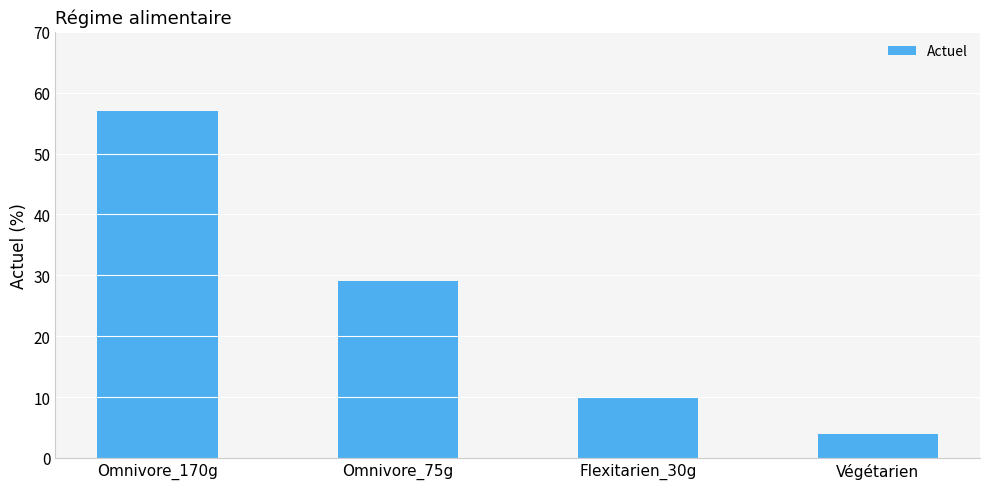

Reading left to right, what are all the values shown in this chart?

57	29	10	4